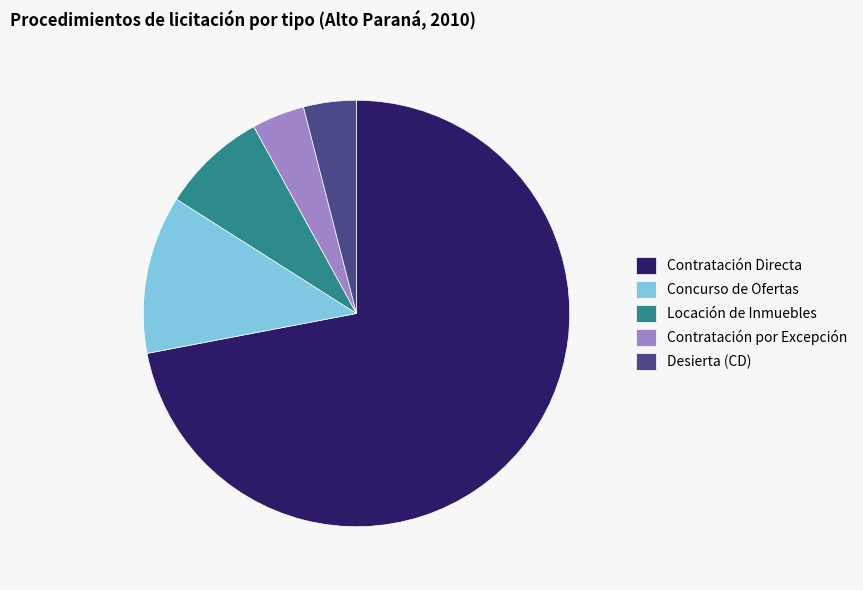

Between Locación de Inmuebles and Concurso de Ofertas, which is larger?

Concurso de Ofertas